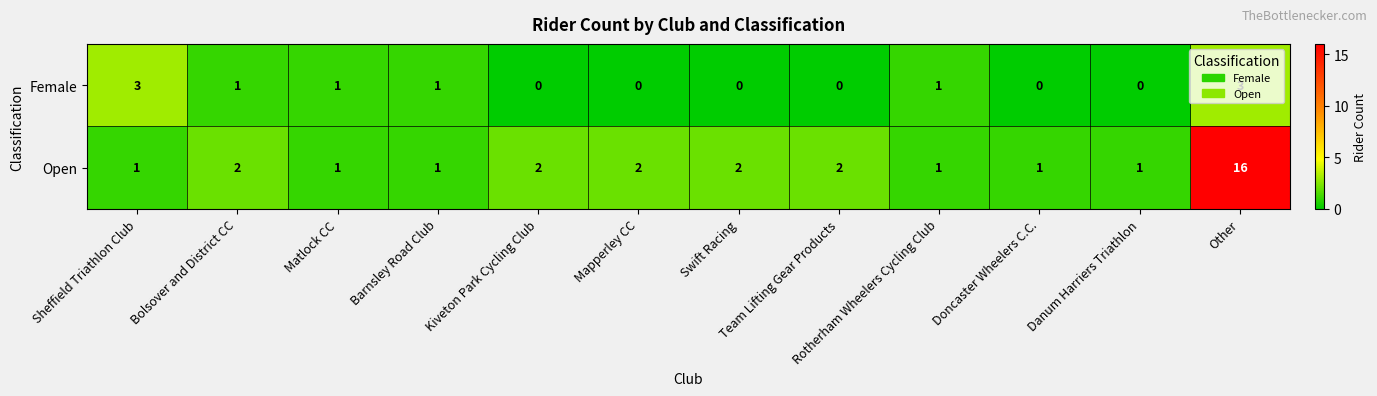

How many values in Female are above zero?

6